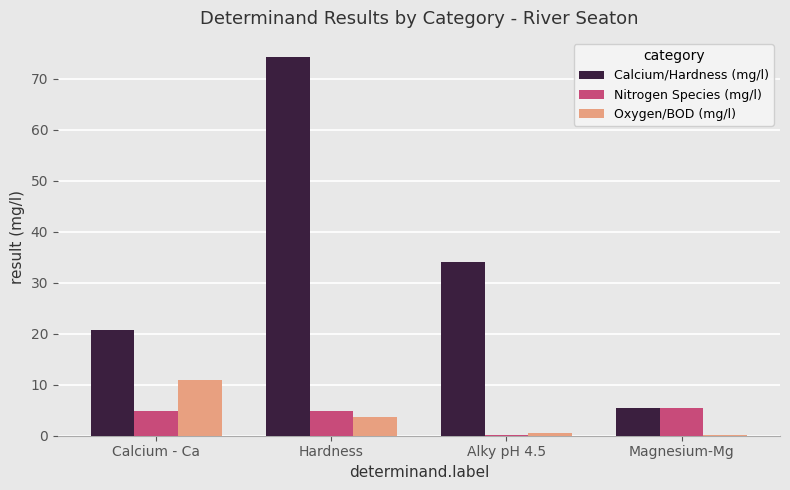

Is it true that Oxygen/BOD (mg/l) equals 0.2 at Magnesium-Mg?

True